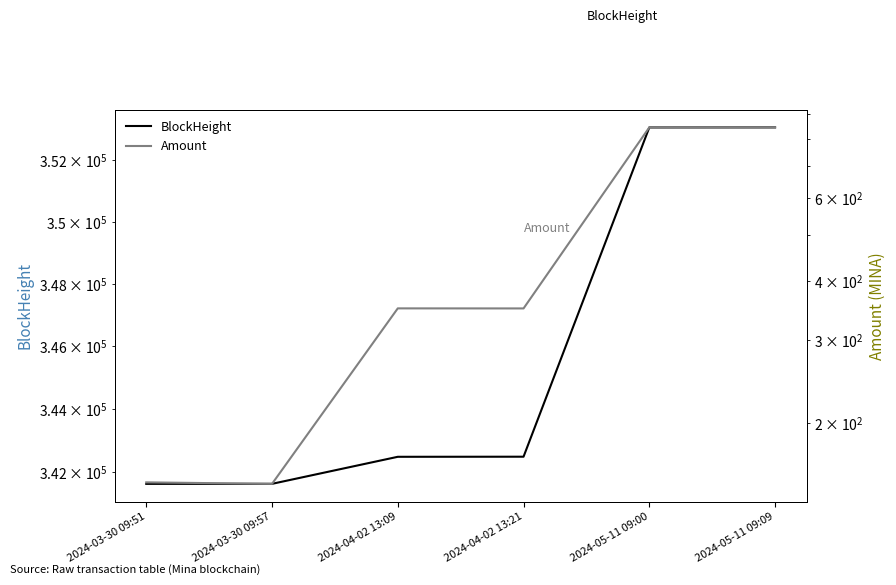

How many values in the Amount series are below 350?

3